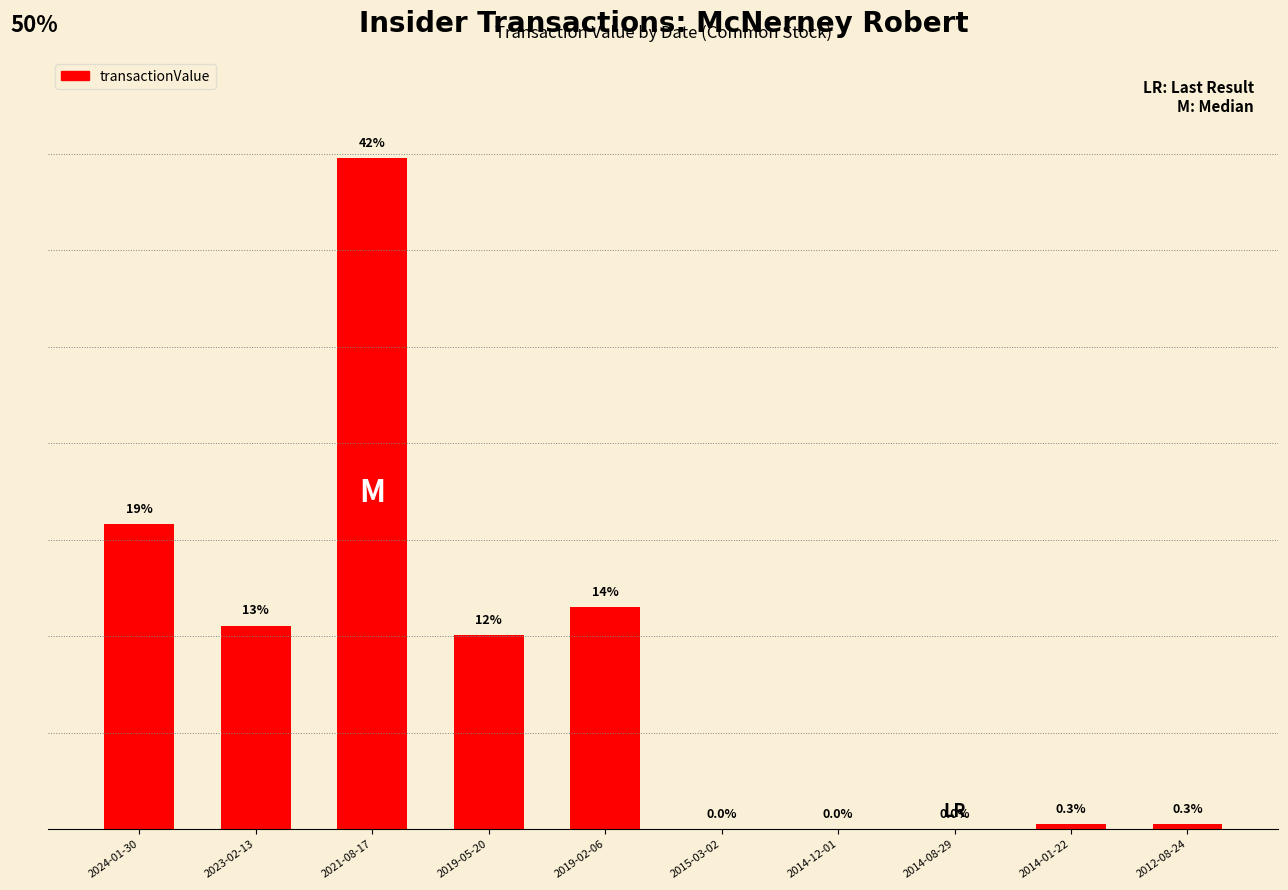

What is the change in value from 2019-05-20 to 2019-02-06?

+8040